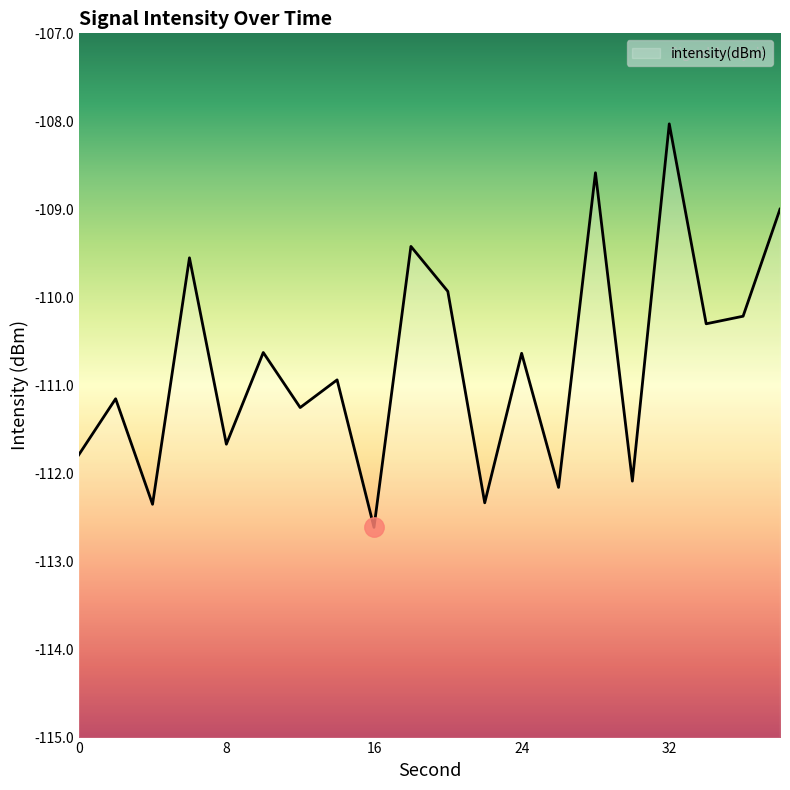

What is the difference between the values at 38 and 8?

2.7